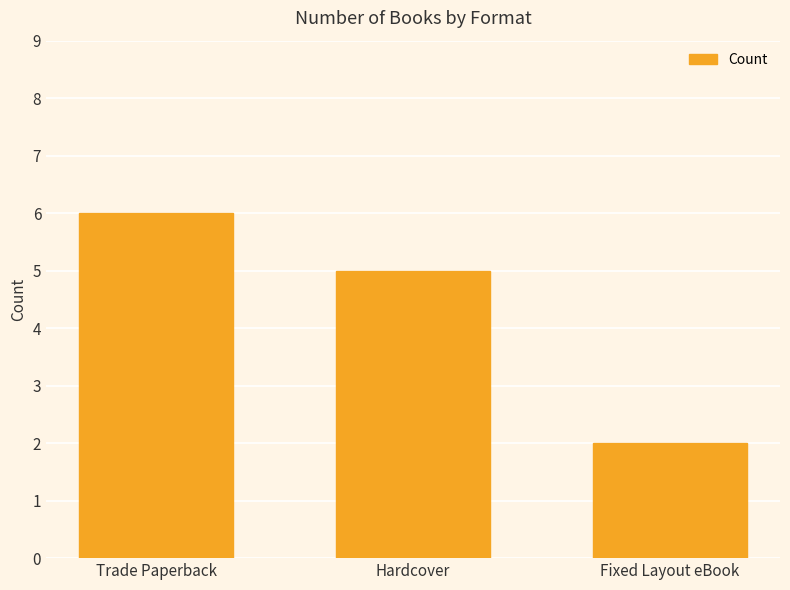

List the labels in order of value, largest first.

Trade Paperback, Hardcover, Fixed Layout eBook